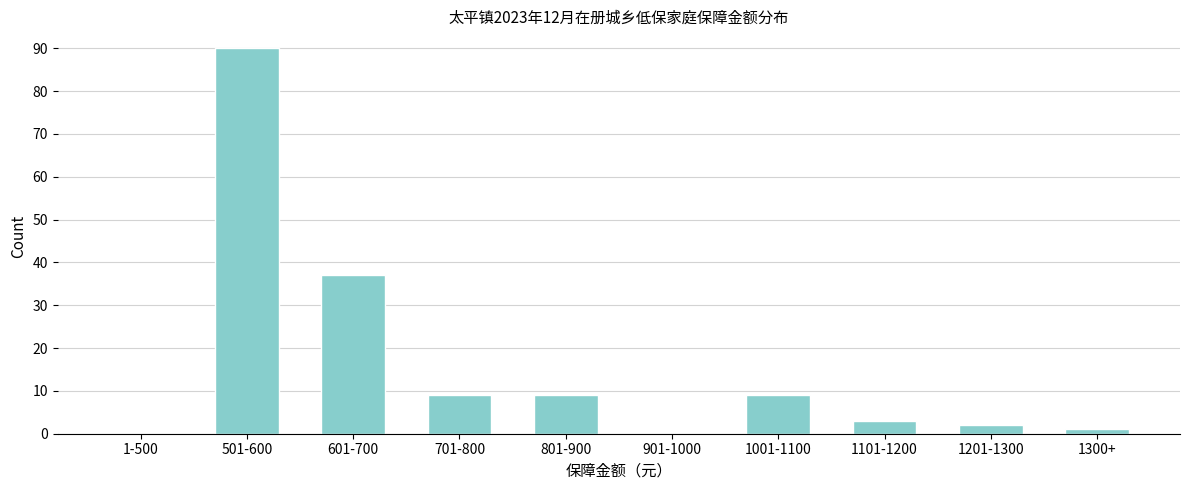

Reading left to right, transcribe all the data shown in this chart.

1-500=0	501-600=90	601-700=37	701-800=9	801-900=9	901-1000=0	1001-1100=9	1101-1200=3	1201-1300=2	1300+=1